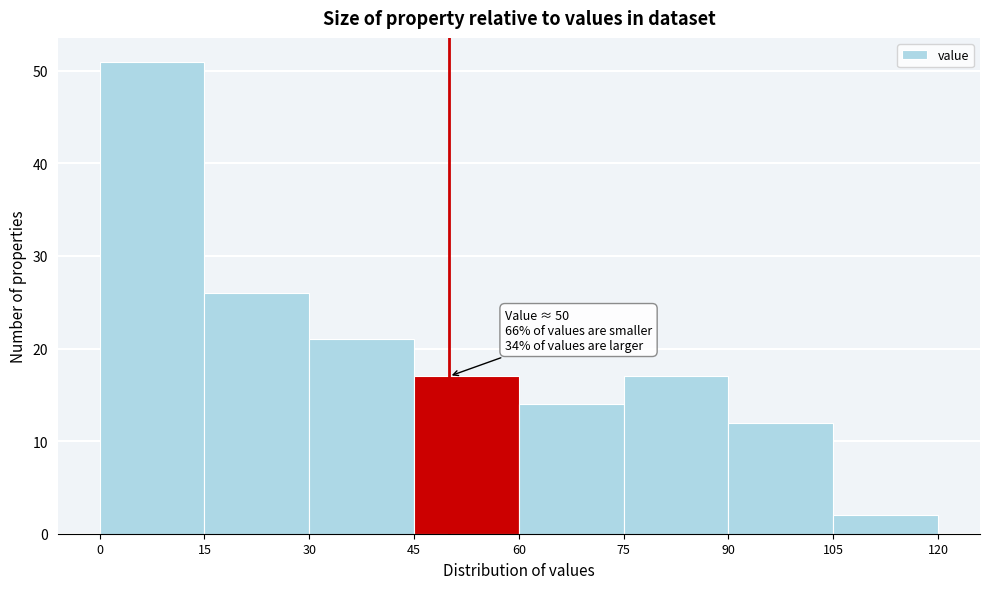

Over which range of the x-axis is the bar tallest?

0 to 15